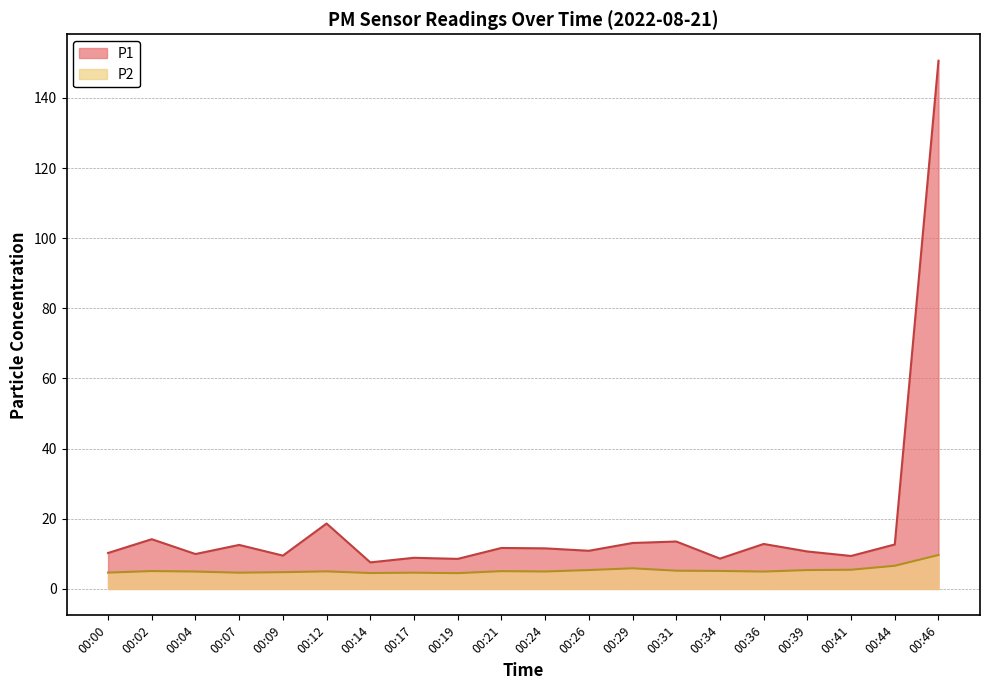

What is the highest value of the P1 series?

150.6